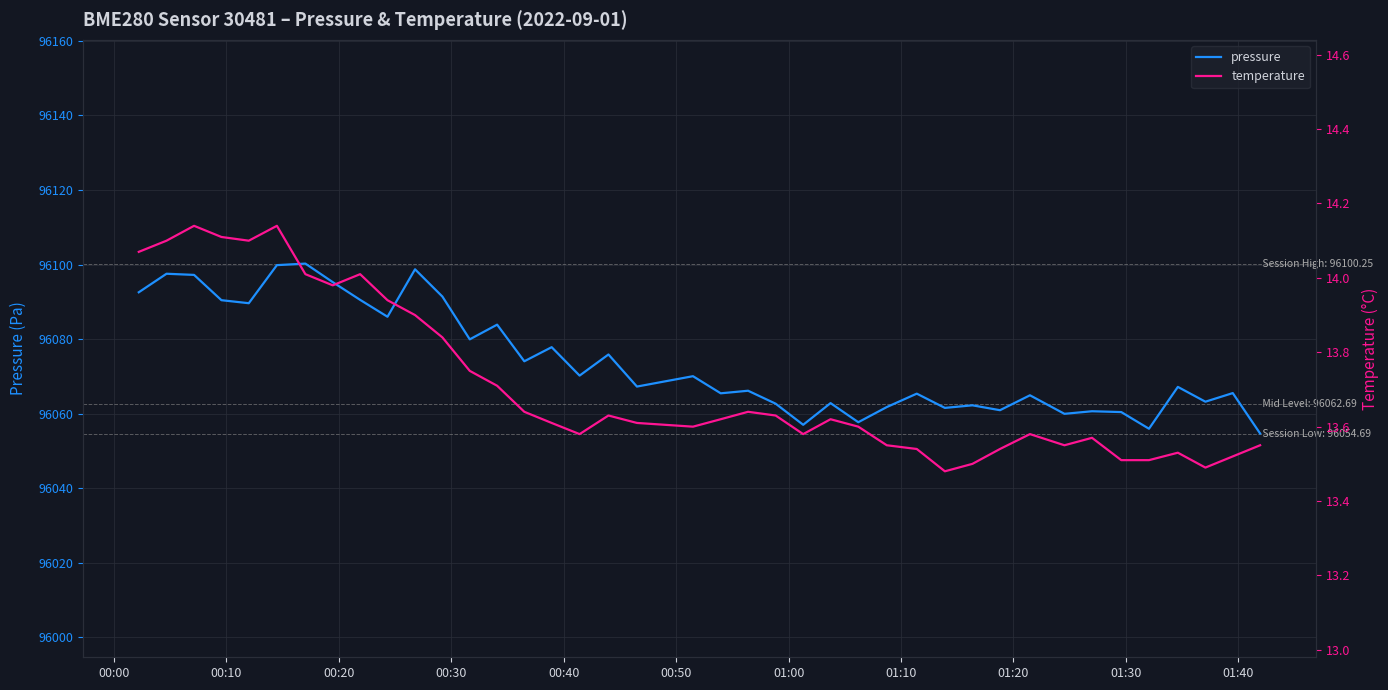

Which series has the largest range (max minus min)?

pressure